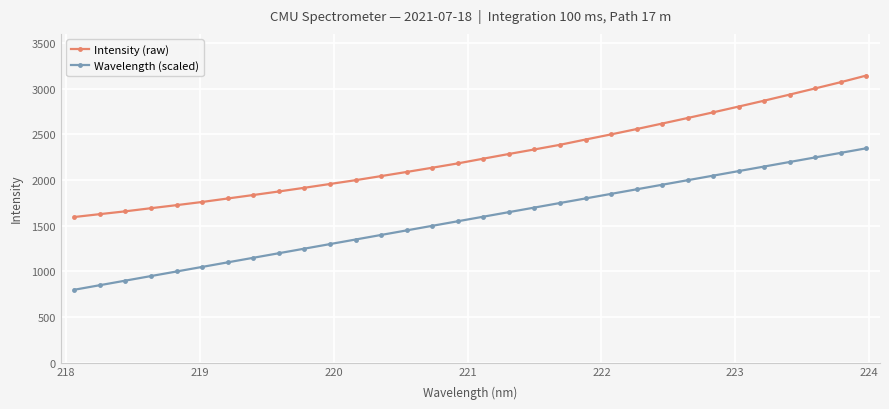

Rank the series by their maximum value, from lowest to highest.

Wavelength (scaled), Intensity (raw)